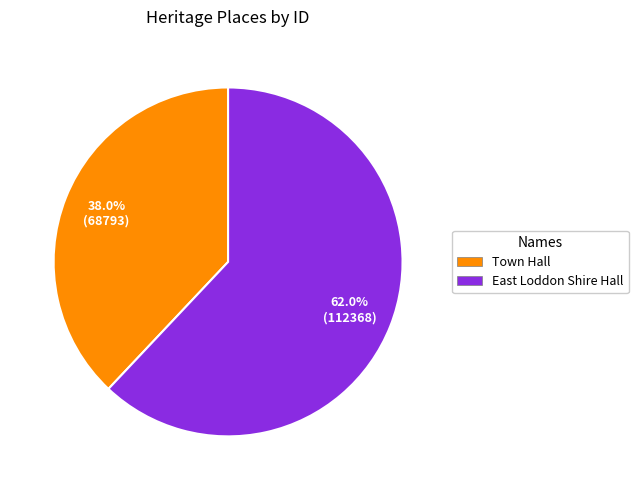

To the nearest percent, what is the average slice percentage?

50%